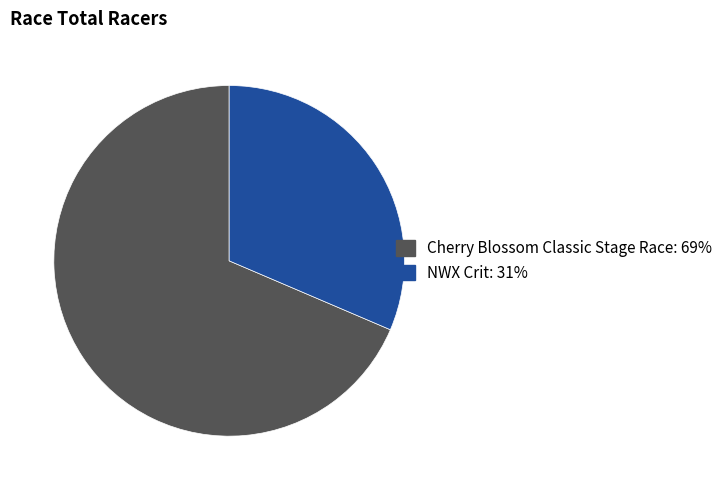

Which category has the smallest portion of the pie?

NWX Crit